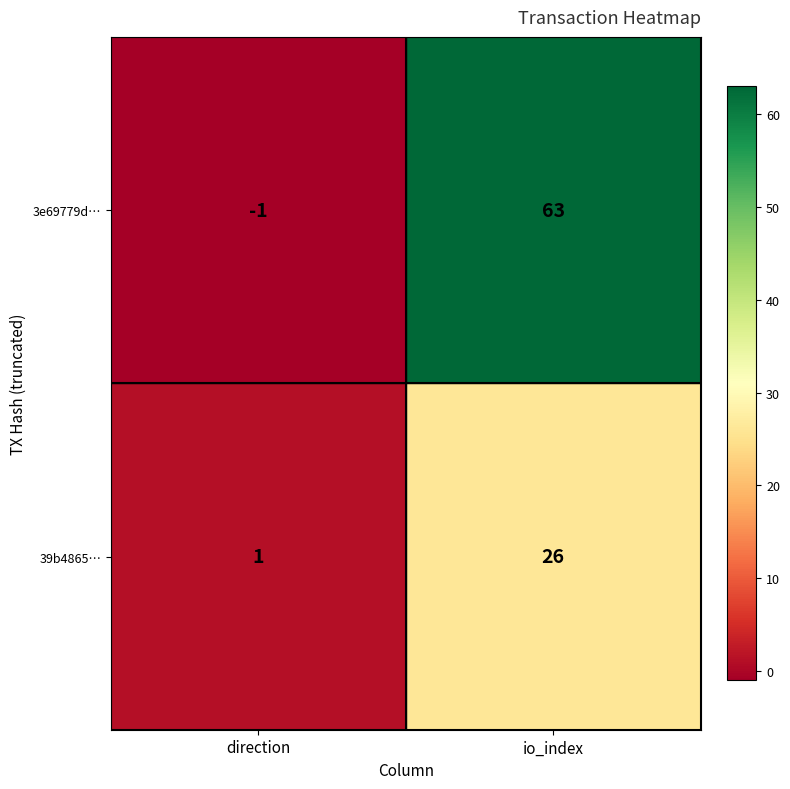

Which series has the widest spread of values?

3e69779d…